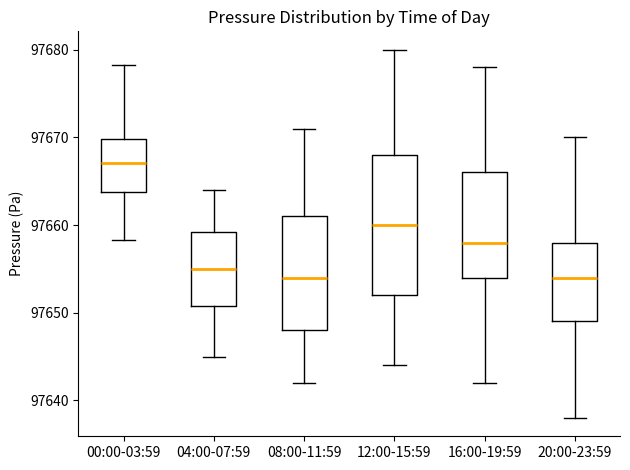

Where does the upper whisker of the box for 00:00-03:59 end on the y-axis? The values are not printed on the chart, so give them approximately, as read against the axis.

97678